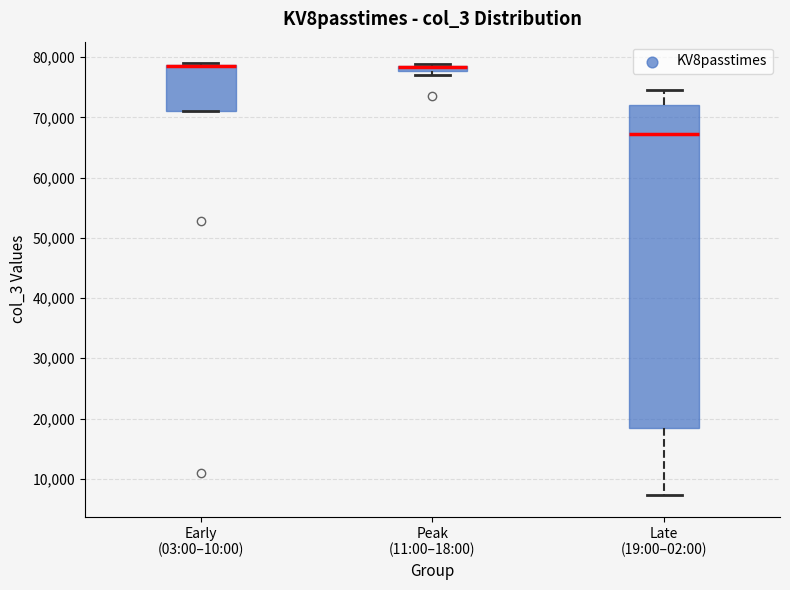

Comparing the boxes themselves (not the whiskers), which one is the tallest?

Late (19:00–02:00)